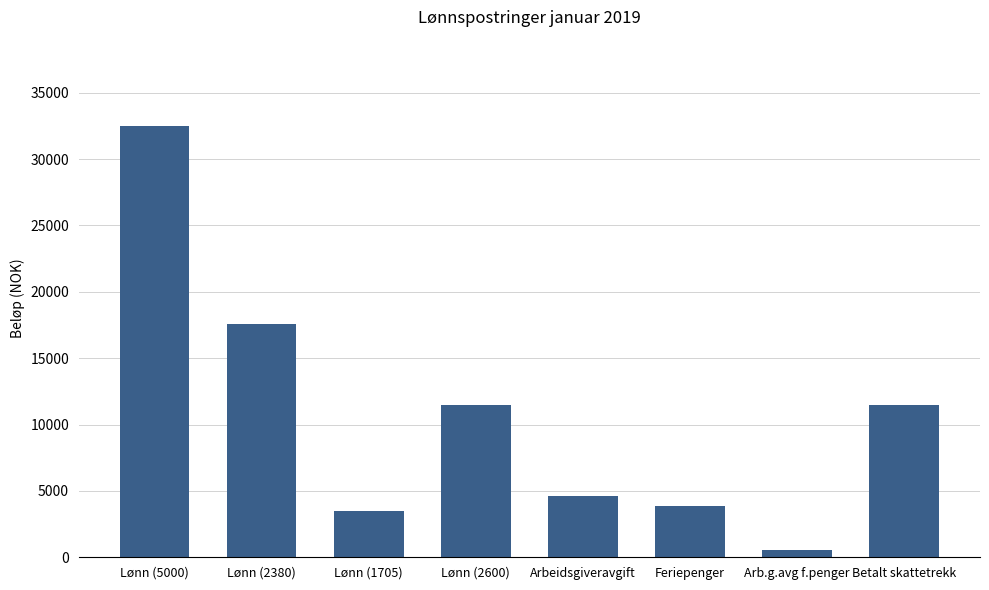

What is the average value?

10685